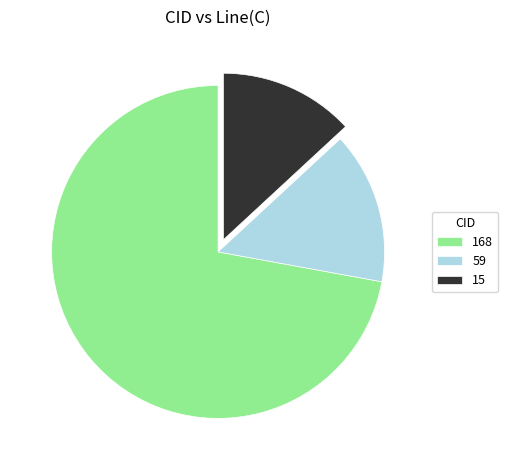

Do 168 and 59 together represent more than half of the pie?

Yes